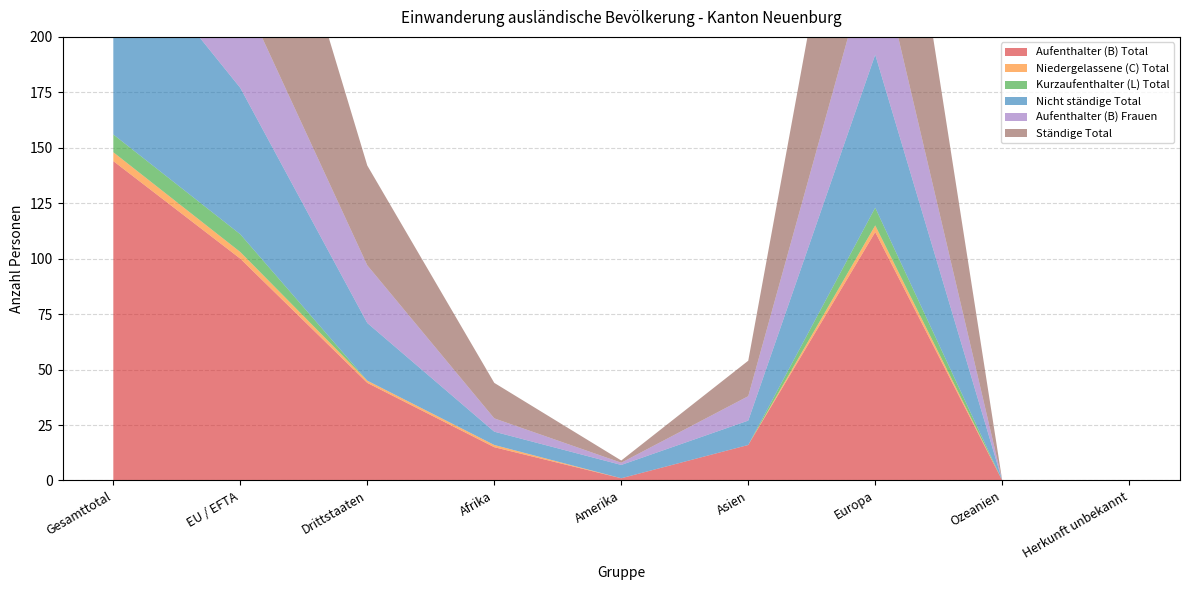

Reading left to right, extract all data points from this chart.

Aufenthalter (B) Total: Gesamttotal=144	EU / EFTA=100	Drittstaaten=44	Afrika=15	Amerika=1	Asien=16	Europa=112	Ozeanien=0	Herkunft unbekannt=0
Niedergelassene (C) Total: Gesamttotal=4	EU / EFTA=3	Drittstaaten=1	Afrika=1	Amerika=0	Asien=0	Europa=3	Ozeanien=0	Herkunft unbekannt=0
Kurzaufenthalter (L) Total: Gesamttotal=8	EU / EFTA=8	Drittstaaten=0	Afrika=0	Amerika=0	Asien=0	Europa=8	Ozeanien=0	Herkunft unbekannt=0
Nicht ständige Total: Gesamttotal=92	EU / EFTA=66	Drittstaaten=26	Afrika=6	Amerika=6	Asien=11	Europa=69	Ozeanien=0	Herkunft unbekannt=0
Aufenthalter (B) Frauen: Gesamttotal=70	EU / EFTA=44	Drittstaaten=26	Afrika=6	Amerika=1	Asien=11	Europa=52	Ozeanien=0	Herkunft unbekannt=0
Ständige Total: Gesamttotal=156	EU / EFTA=111	Drittstaaten=45	Afrika=16	Amerika=1	Asien=16	Europa=123	Ozeanien=0	Herkunft unbekannt=0